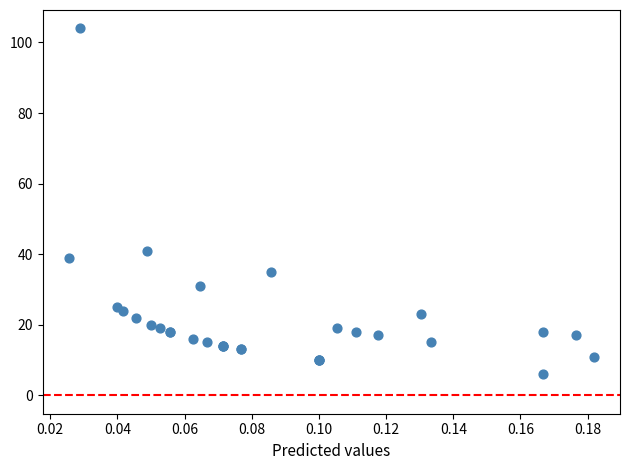

What Y value in the scatter plot is closest to 55?

41